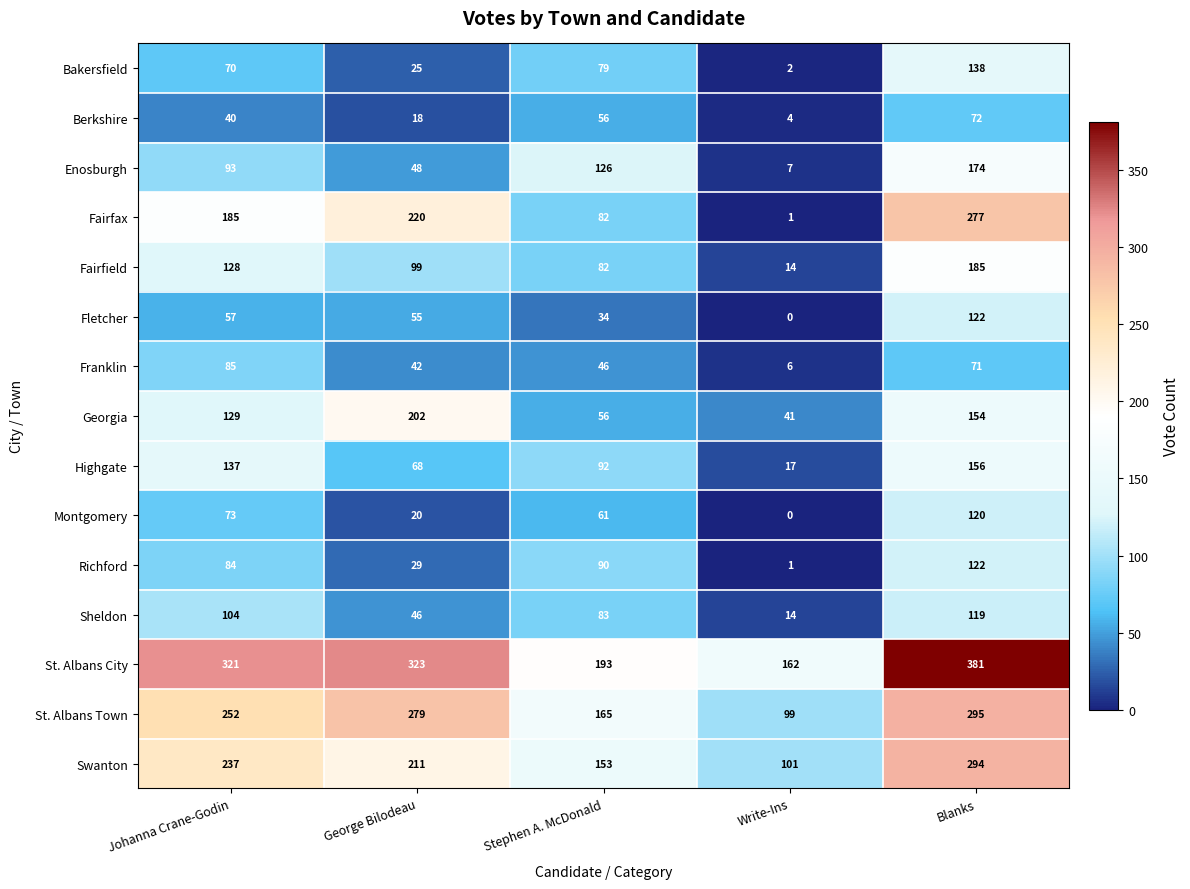

What is the difference between the Bakersfield values at Write-Ins and Stephen A. McDonald?

77